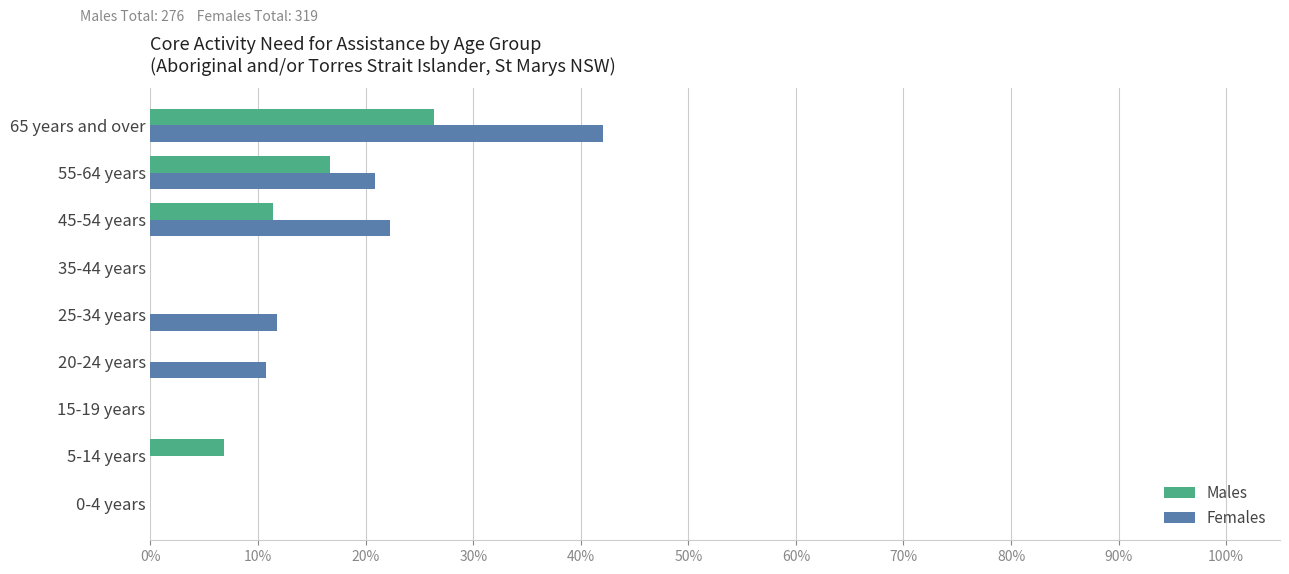

What is the maximum value shown in the chart?

42.1